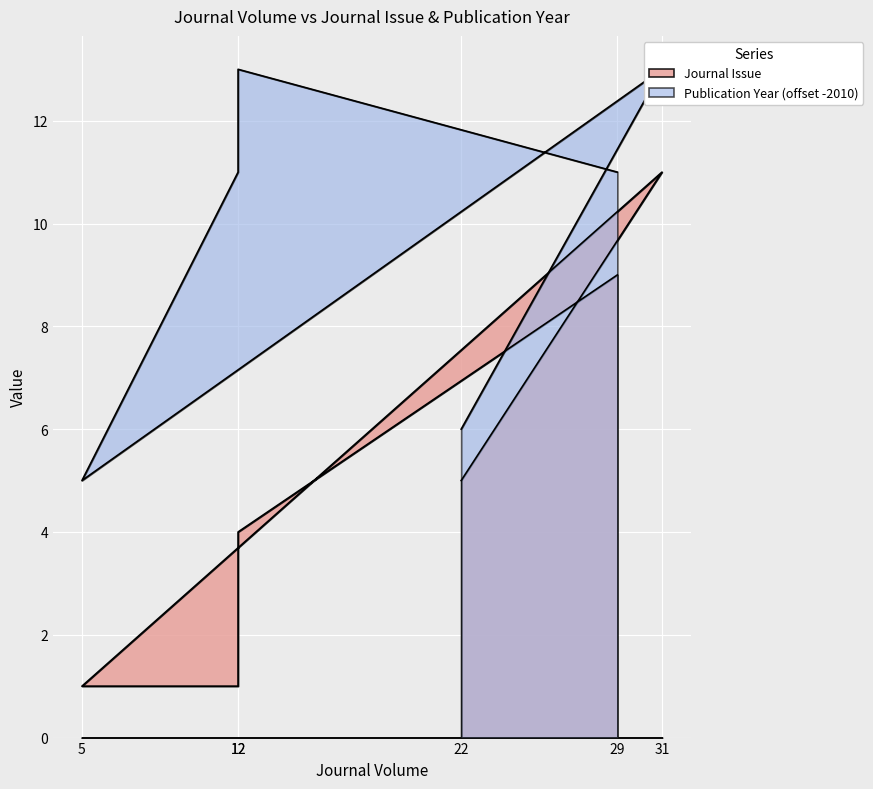

The value of Journal Issue at 5 is 0. True or false?

False